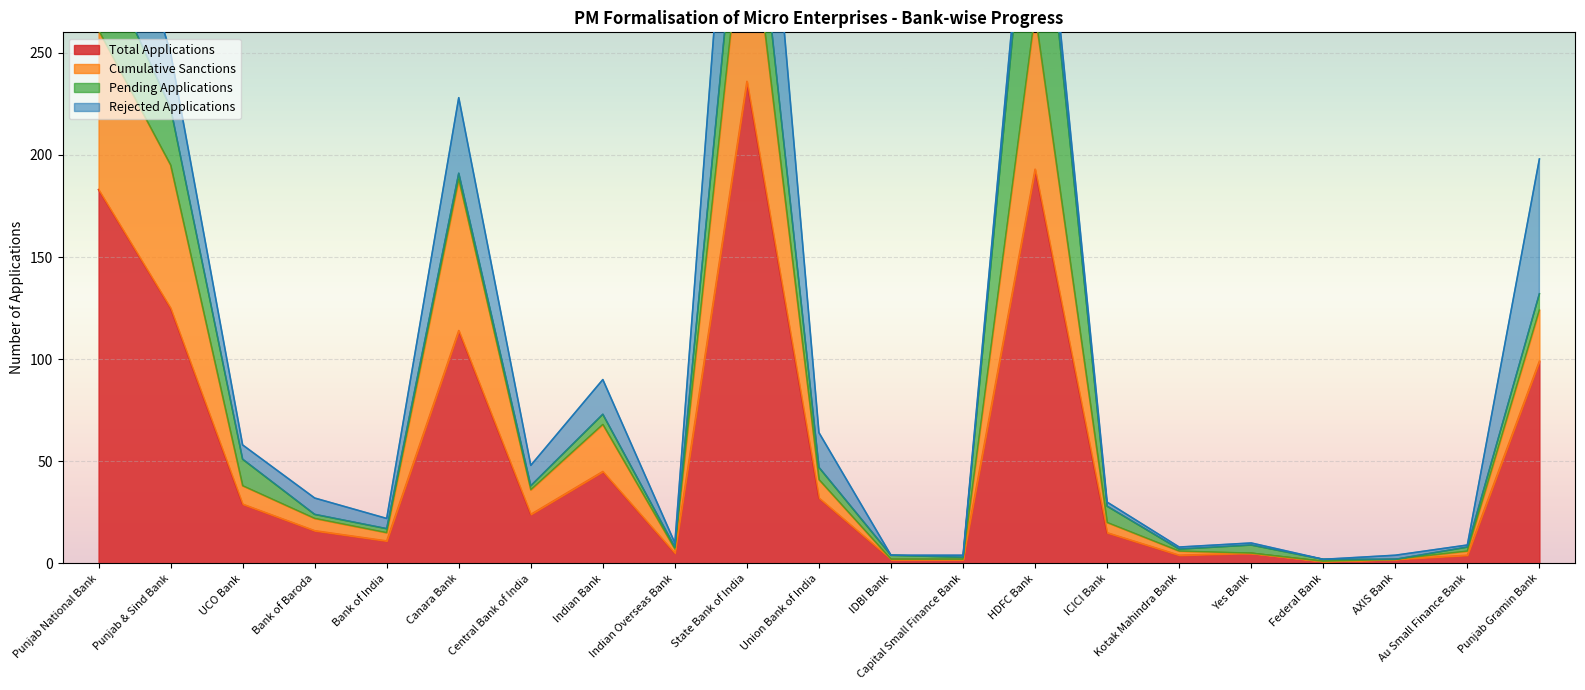

The Total Applications series shows 125 at Punjab & Sind Bank. True or false?

True